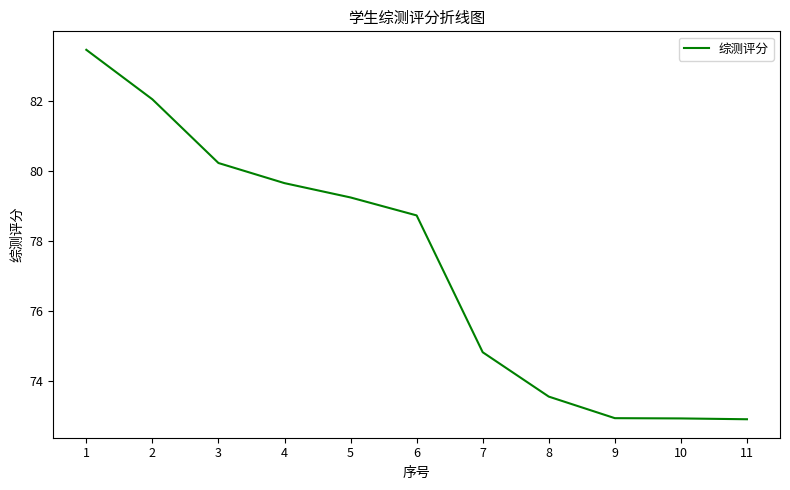

Between 9 and 7, which is larger?

7